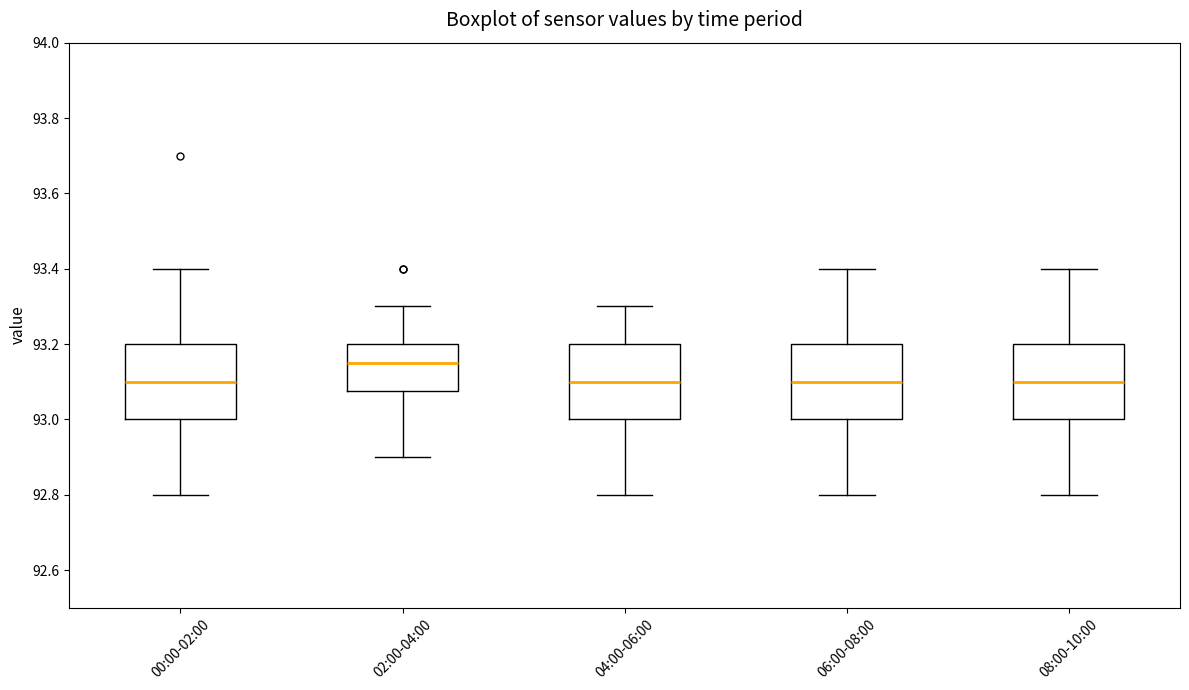

Reading left to right, transcribe this box plot: for each box, give where its median line is, the range the box spans, and where its two whiskers end, as read against the y-axis. The values are not printed on the chart, so give them approximately, as read against the axis.

00:00-02:00: median 93.10, box 93.00 to 93.20, whiskers 92.80 to 93.40
02:00-04:00: median 93.16, box 93.08 to 93.20, whiskers 92.90 to 93.30
04:00-06:00: median 93.10, box 93.00 to 93.20, whiskers 92.80 to 93.30
06:00-08:00: median 93.10, box 93.00 to 93.20, whiskers 92.80 to 93.40
08:00-10:00: median 93.10, box 93.00 to 93.20, whiskers 92.80 to 93.40